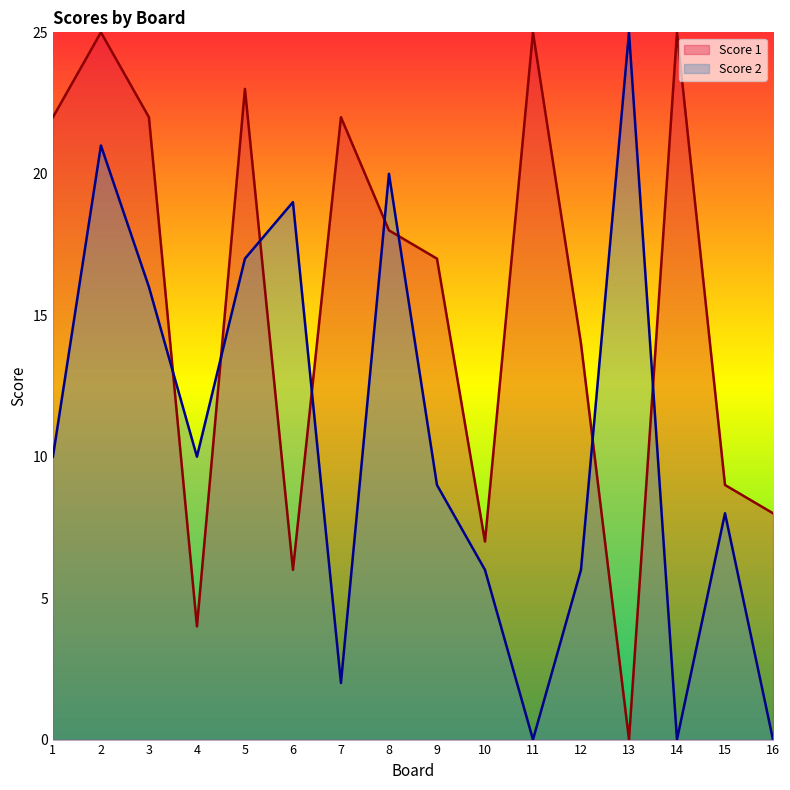

At which category does Score 1 reach its first local valley?

4